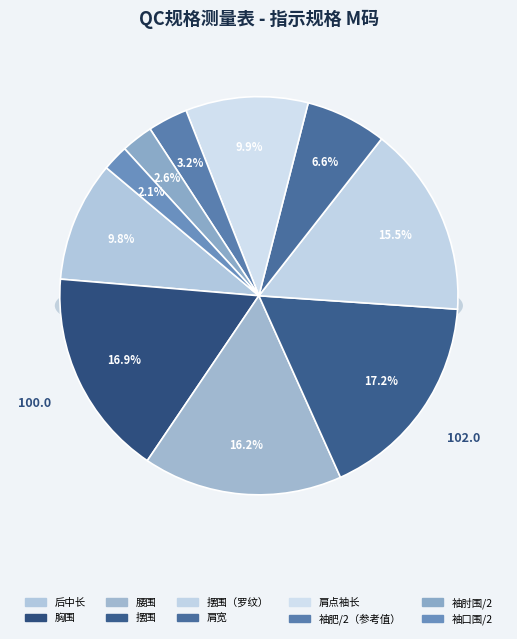

What percentage is the 袖肥/2（参考值） slice, to the nearest percent?

3%